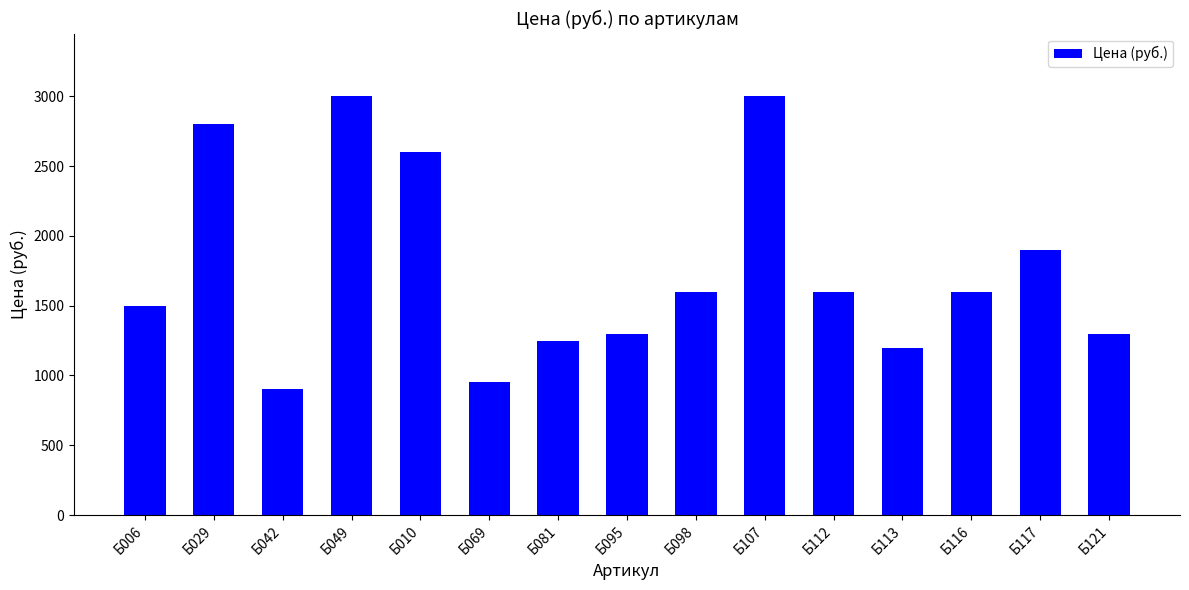

Reading right to left, transcribe all the data shown in this chart.

1300	1900	1600	1200	1600	3000	1600	1300	1250	950	2600	3000	900	2800	1500